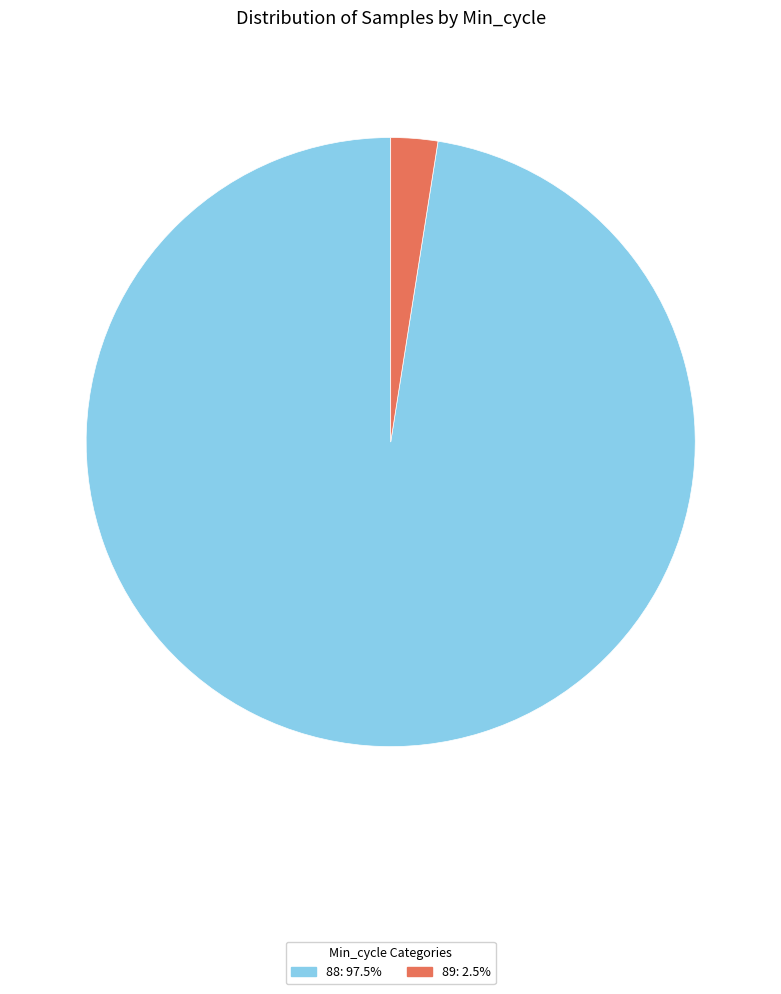

Is there any slice that represents more than half of the pie?

Yes